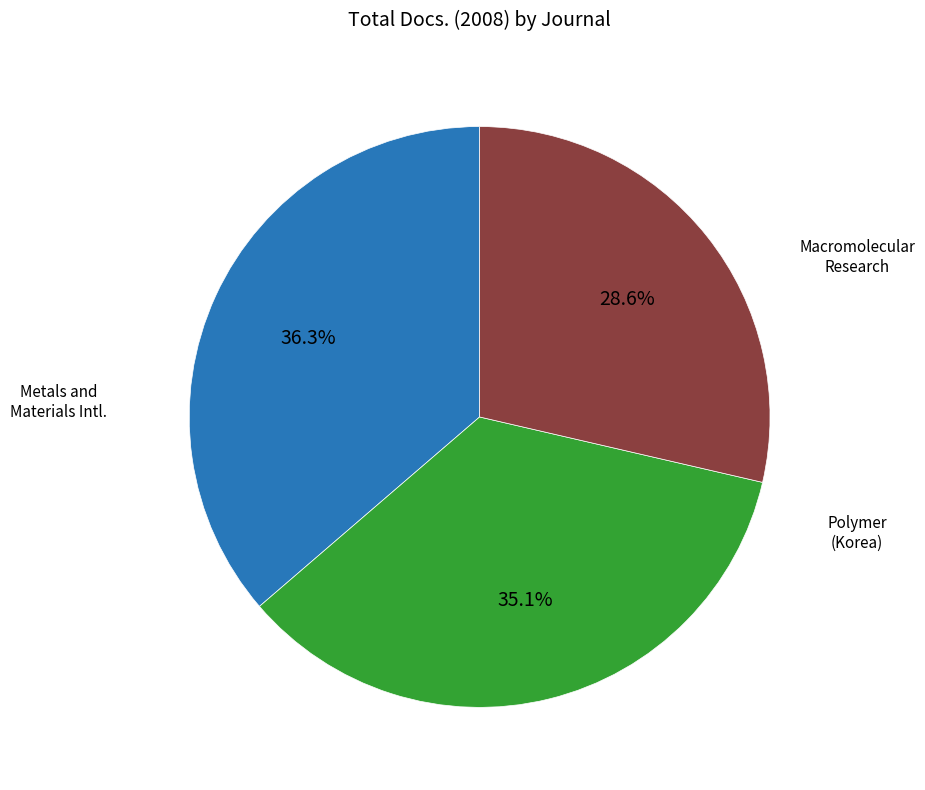

Is there any slice that represents more than half of the pie?

No